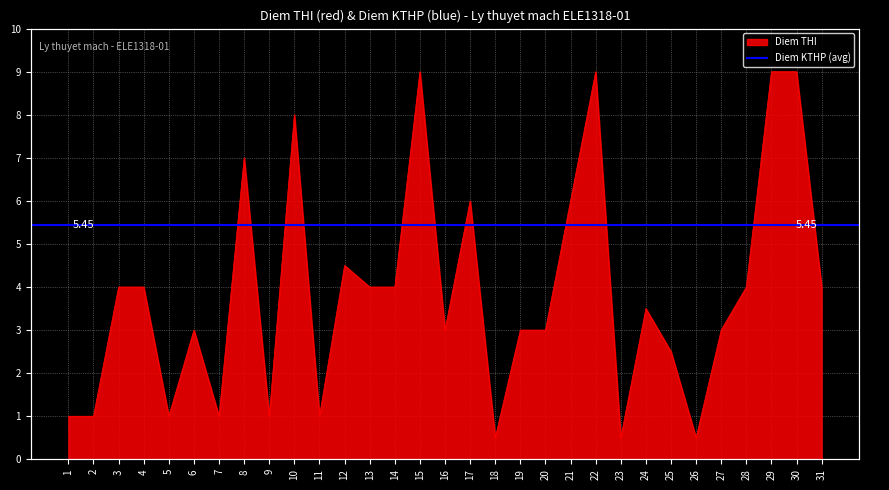

Reading left to right, what are all the values shown in this chart?

1.0	1.0	4.0	4.0	1.0	3.0	1.0	7.0	1.0	8.0	1.0	4.5	4.0	4.0	9.0	3.0	6.0	0.5	3.0	3.0	6.0	9.0	0.5	3.5	2.5	0.5	3.0	4.0	9.0	9.0	4.0